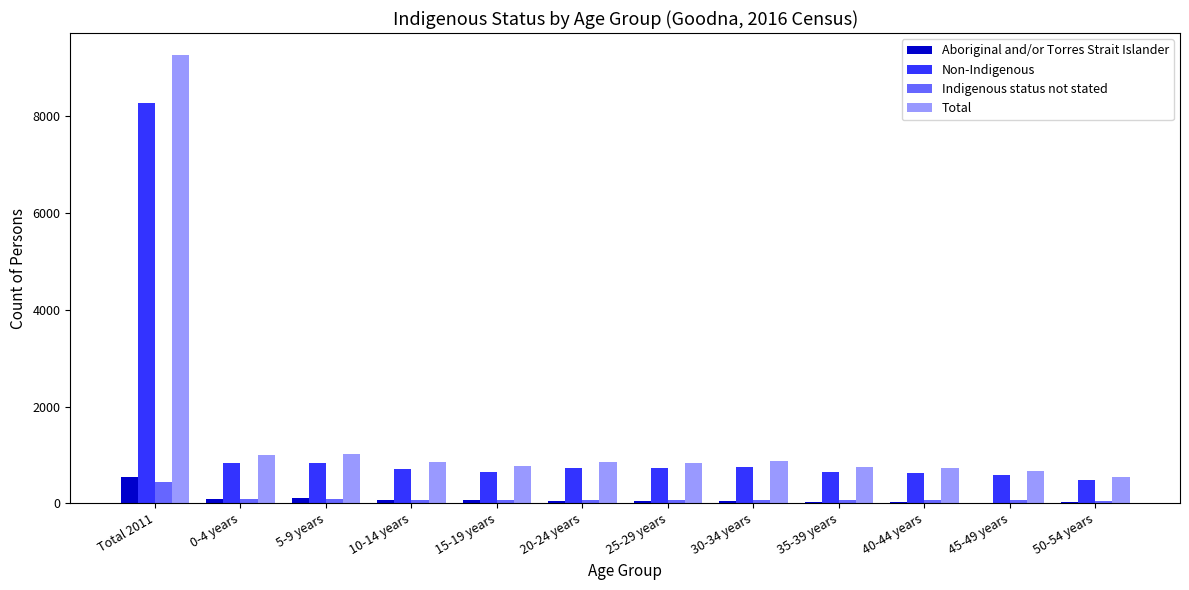

Which category has the highest value across all series?

Total 2011